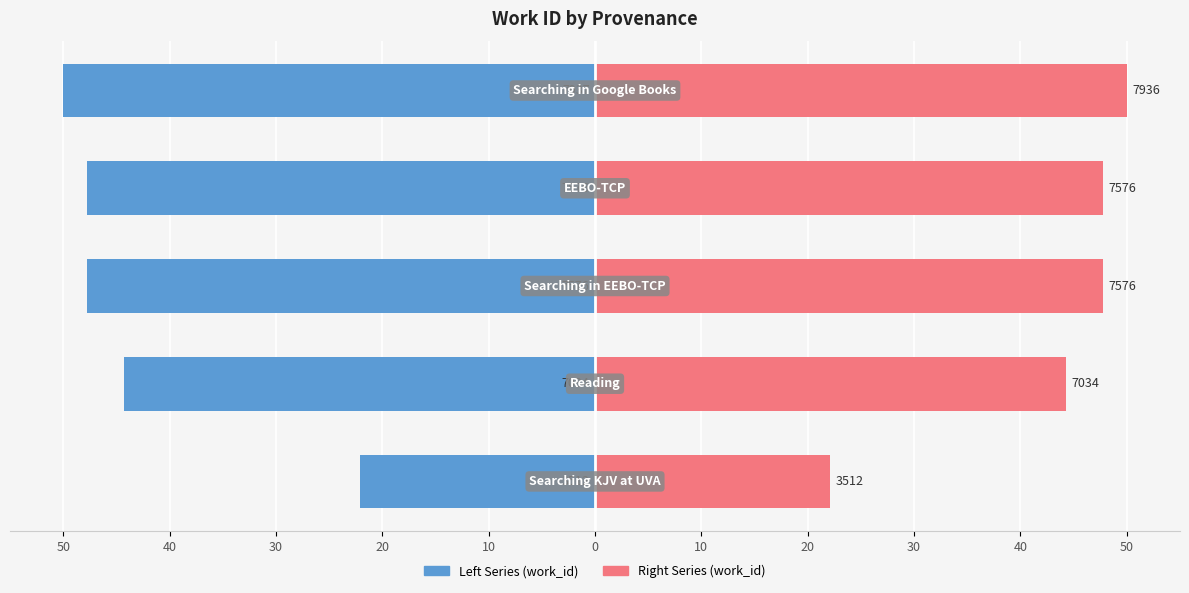

Reading right to left, transcribe all the data shown in this chart.

Left Series (work_id): -50.0	-47.7	-47.7	-44.3	-22.1
Right Series (work_id): 50.0	47.7	47.7	44.3	22.1